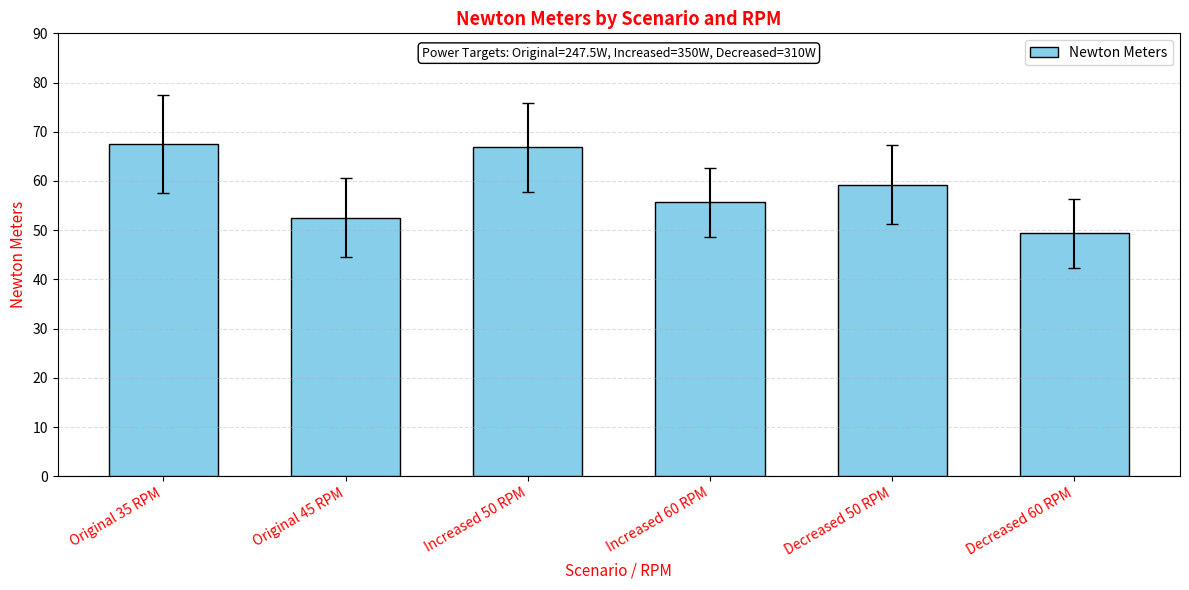

Are the bars horizontal?

No